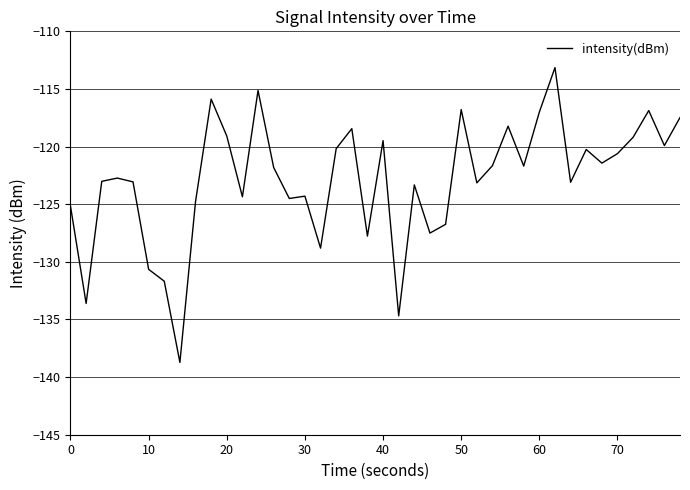

What is the minimum value shown in the chart?

-138.7